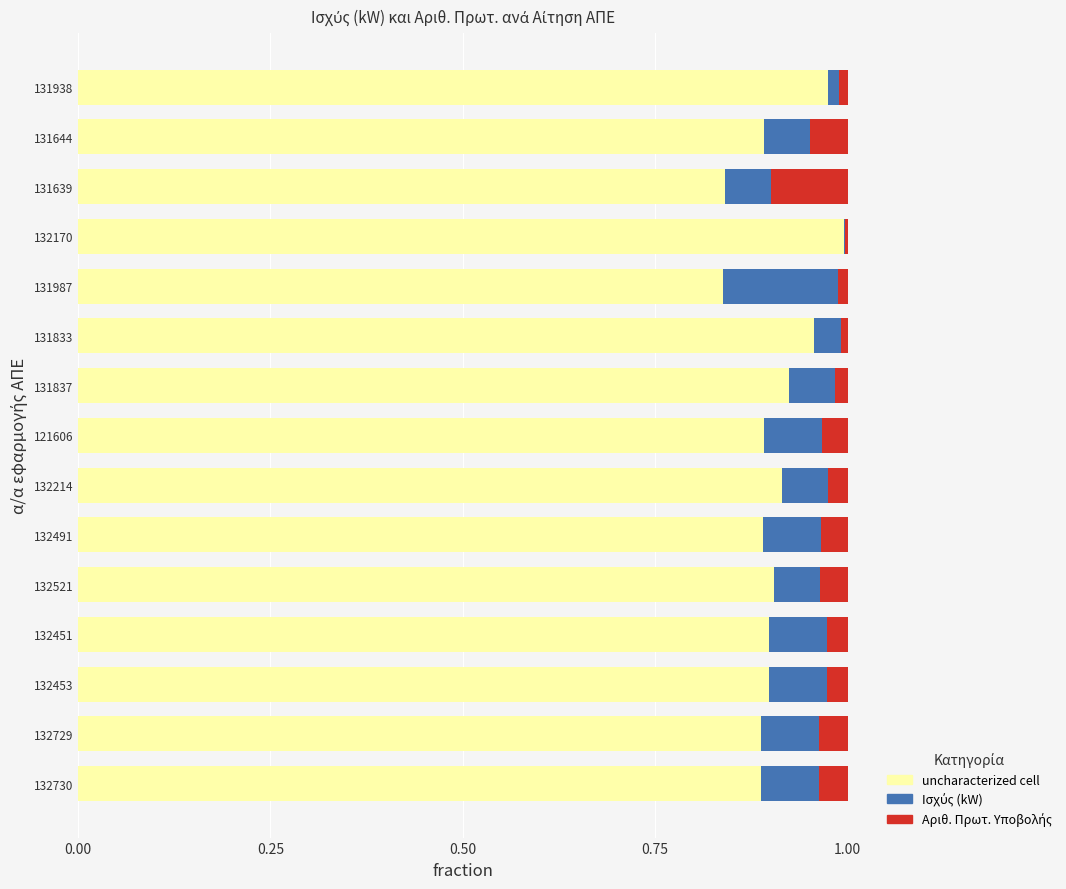

How many data points does each series have?

15